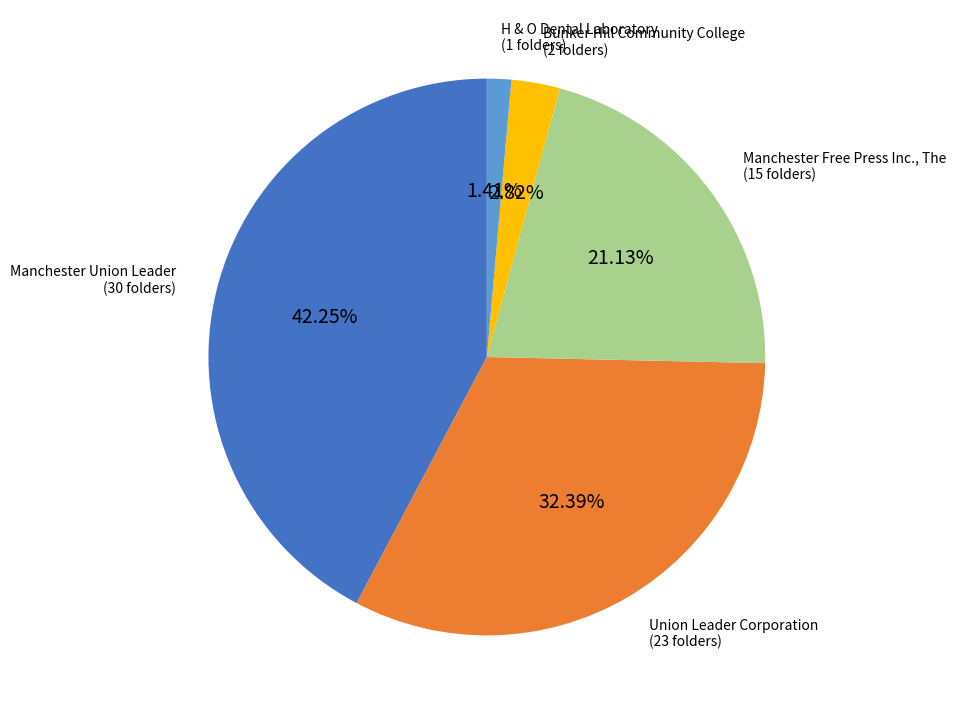

Which has a higher value, Bunker Hill Community College or Manchester Free Press Inc., The?

Manchester Free Press Inc., The